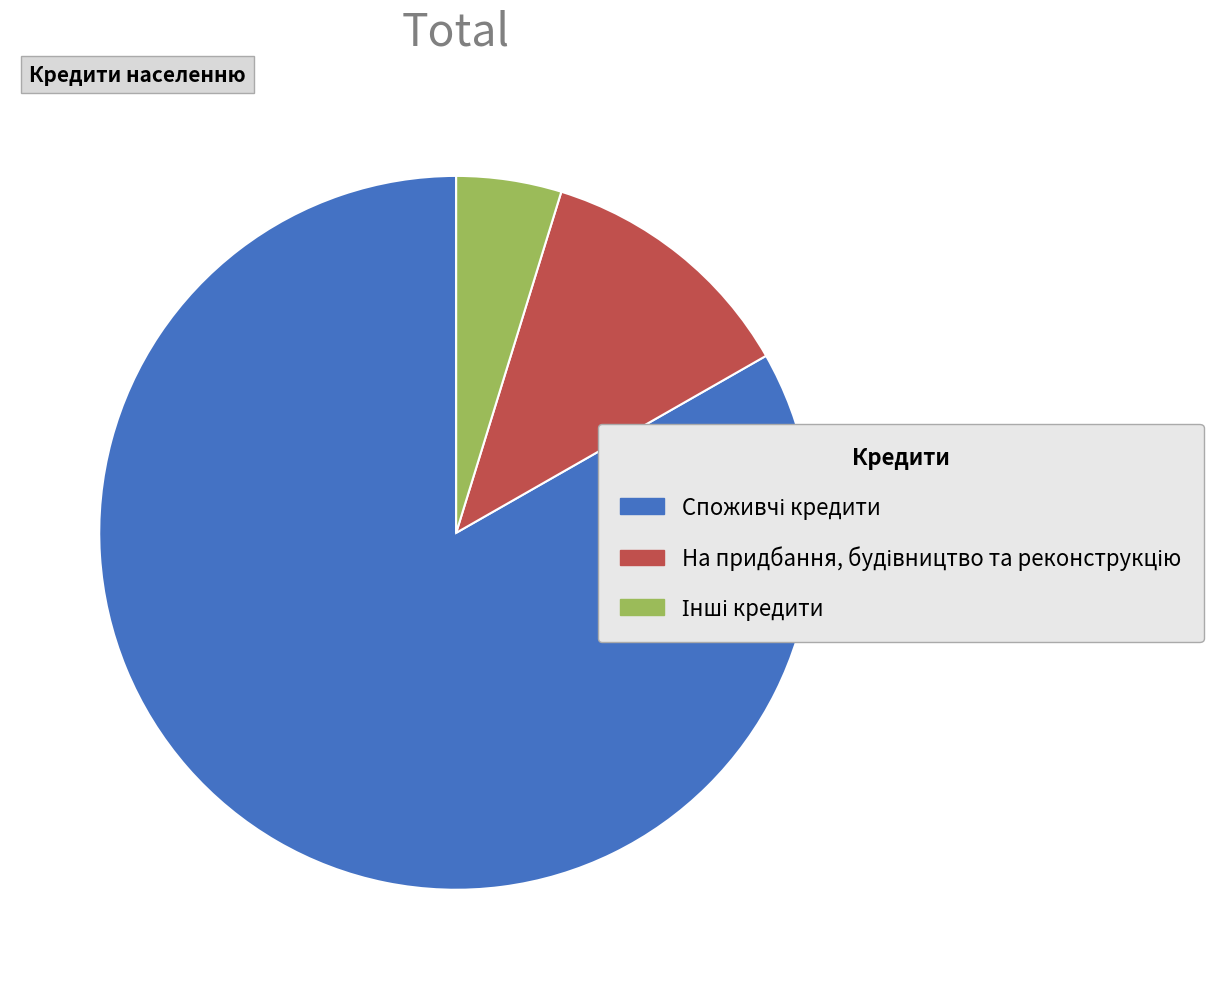

How many slices are in this pie chart?

3